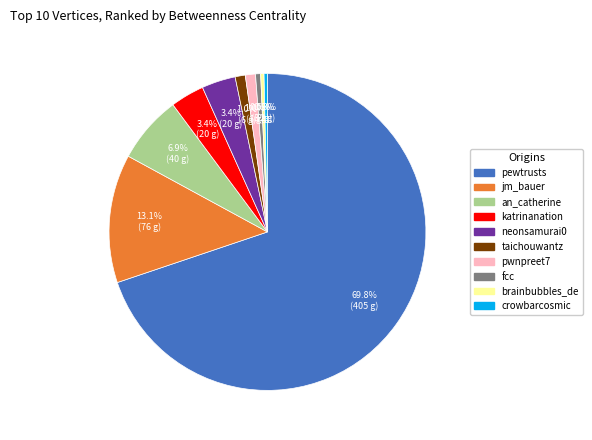

Is it true that taichouwantz is 1% of the pie?

True